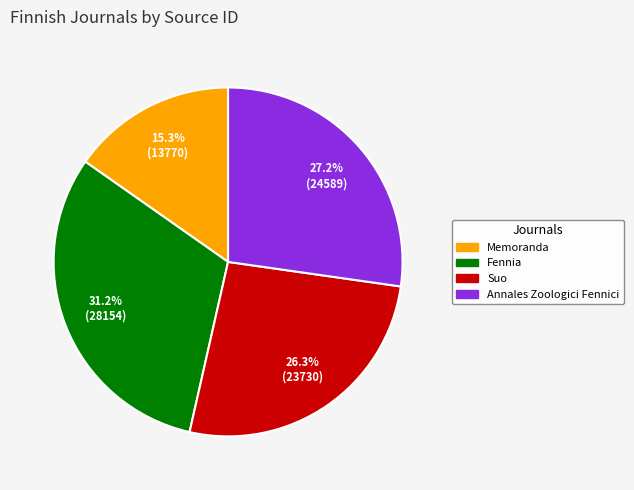

Is there a majority slice in this chart?

No